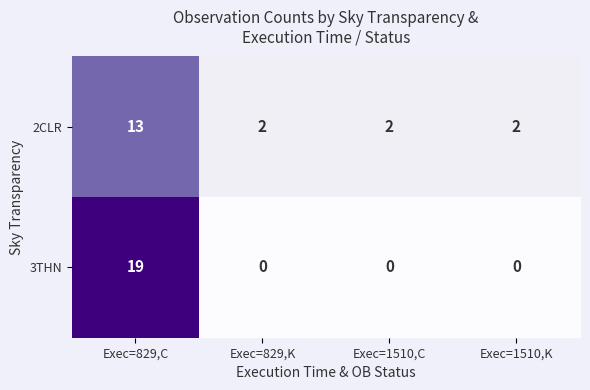

True or false: 3THN has a value of 0 at Exec=1510,C.

True